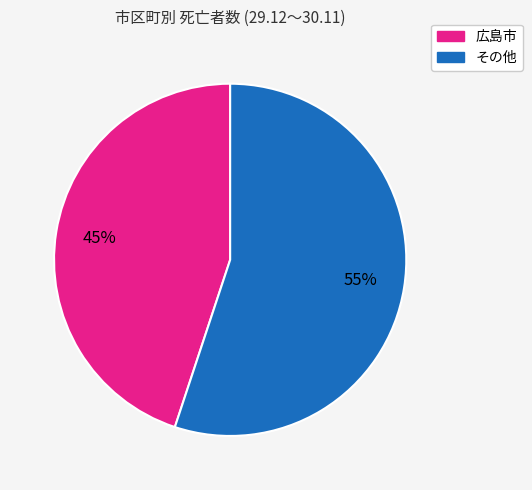

To the nearest percent, what is the average slice percentage?

50%